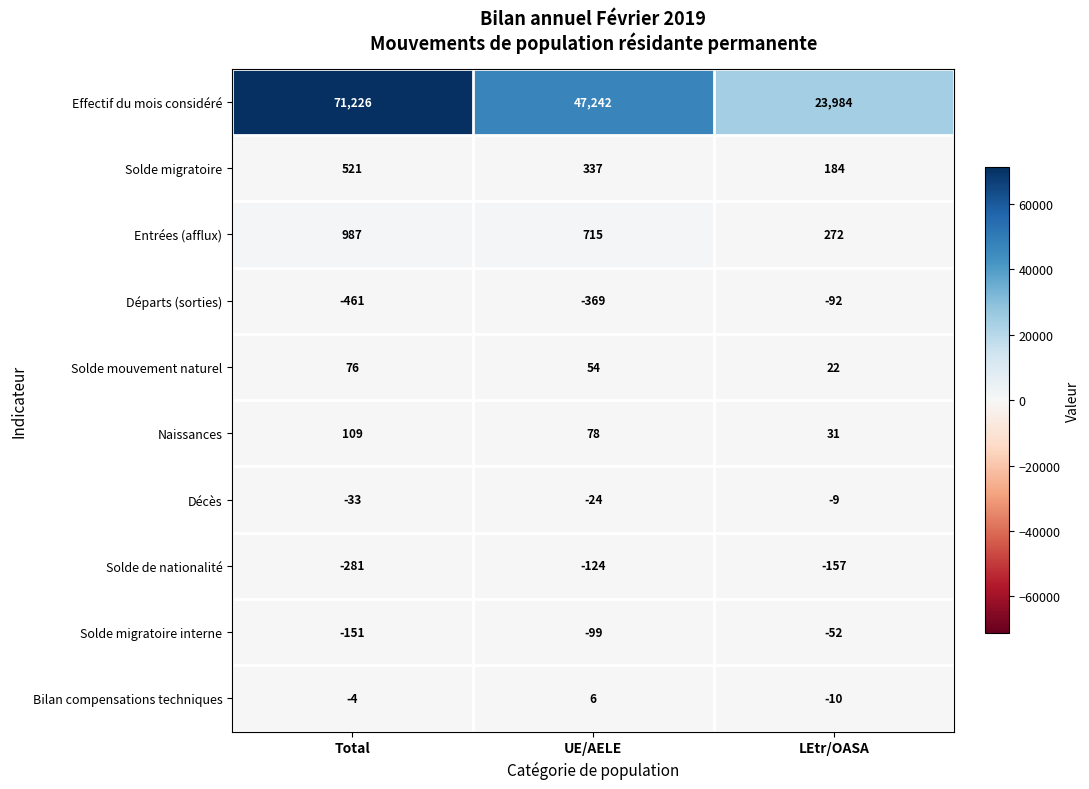

Which category has the lowest value across all series?

Total